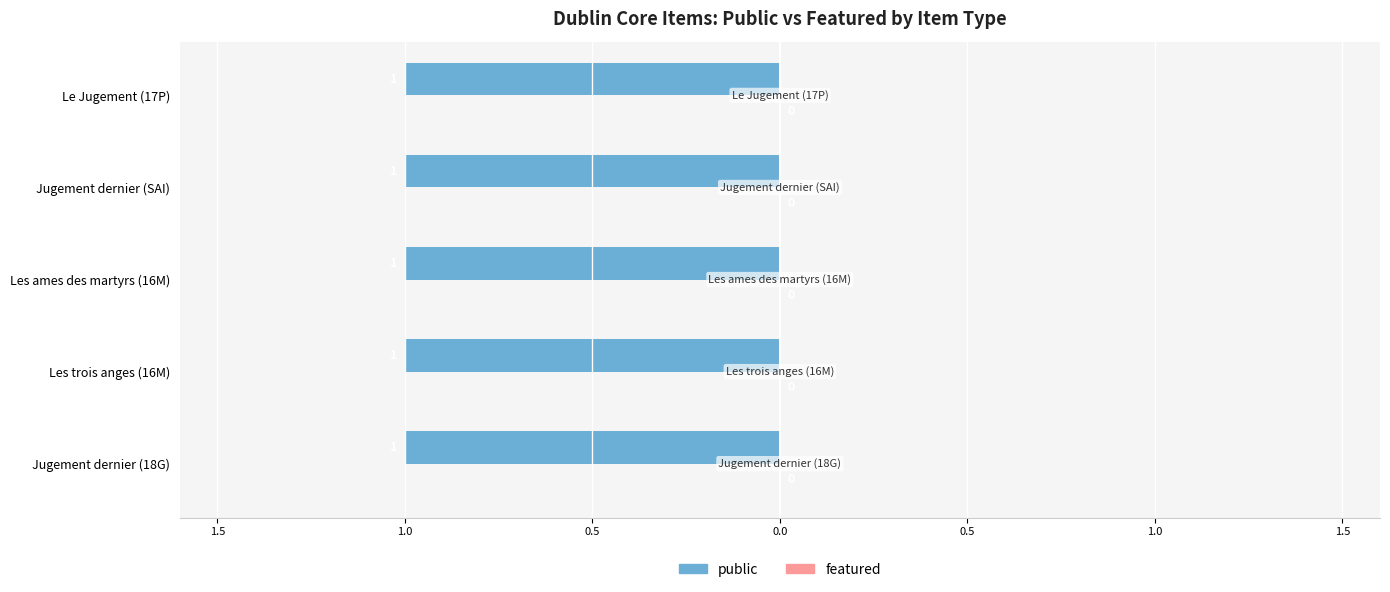

How many groups of bars are there?

5